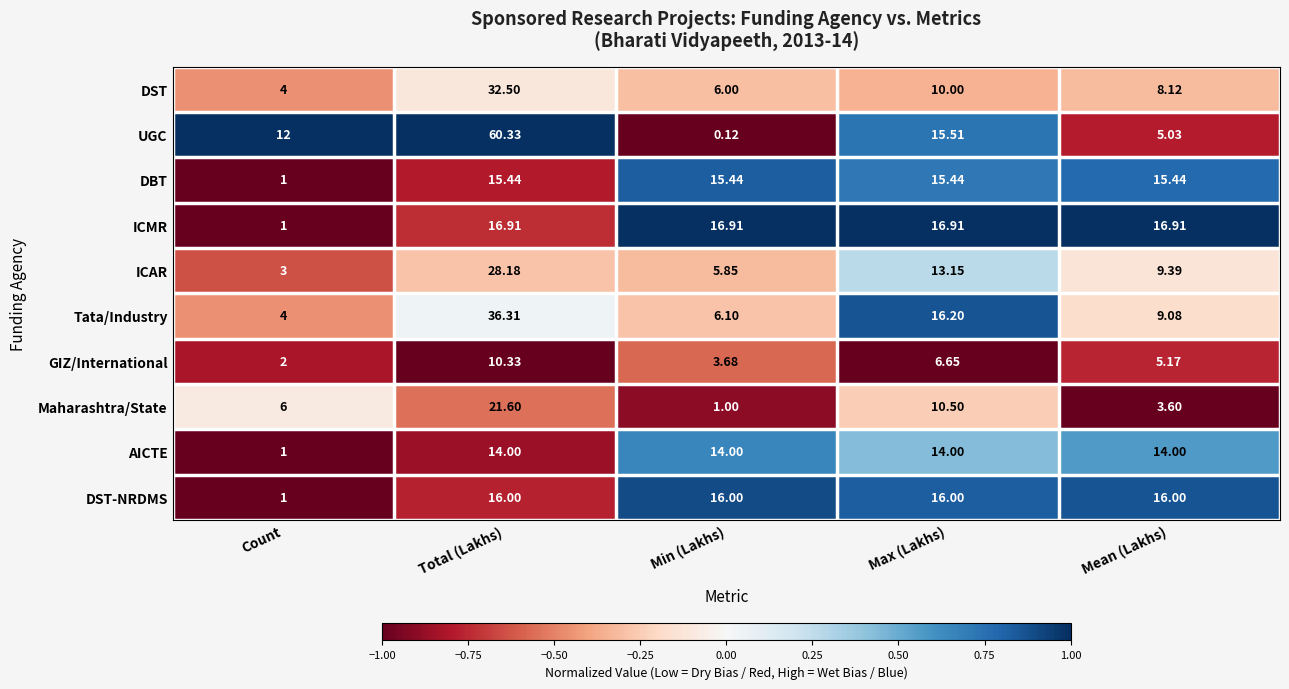

At which category is the sum across all series the highest?

Total (Lakhs)